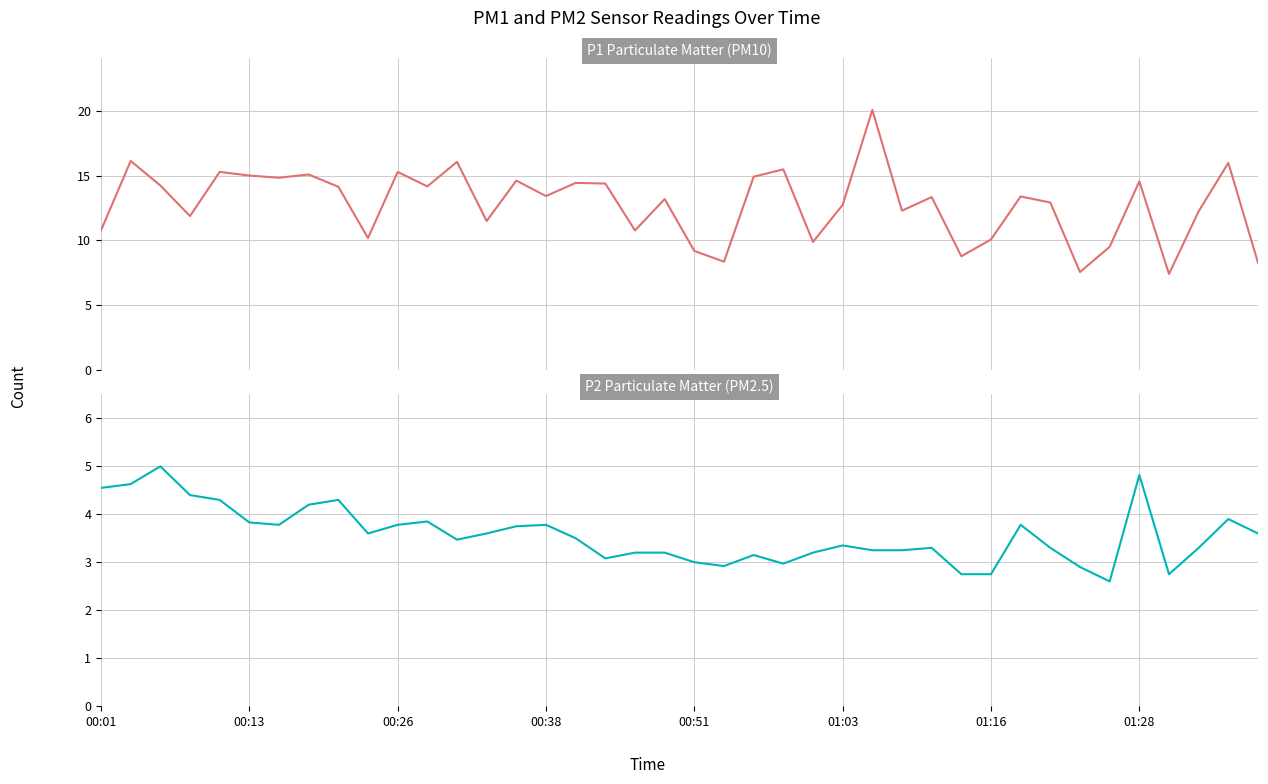

Does the chart display data point markers on the line(s)?

No